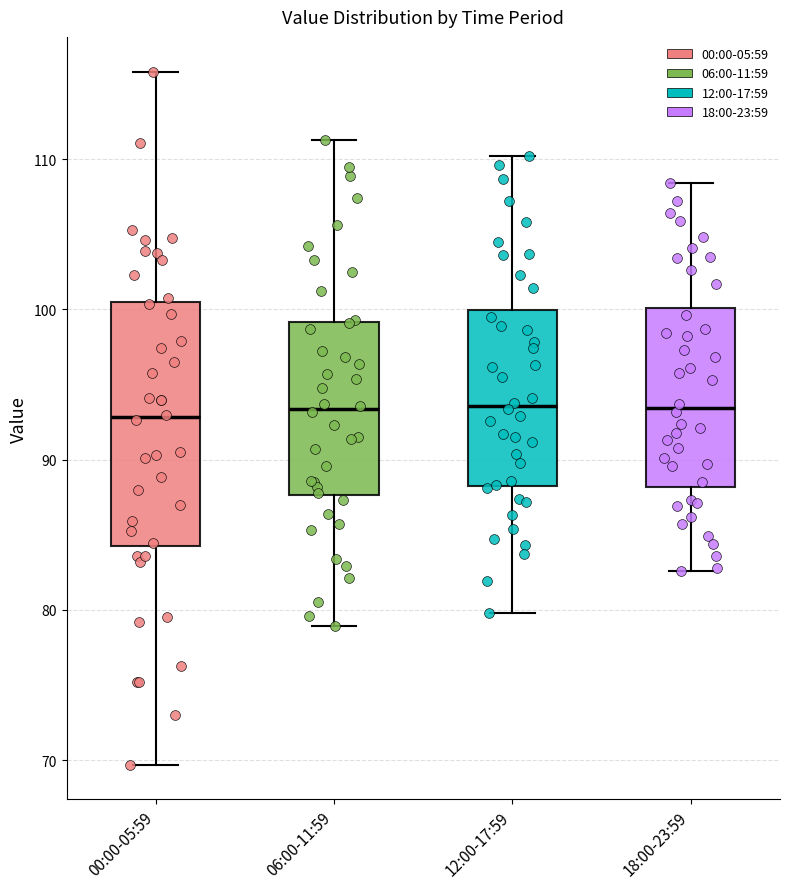

Where does the median line of the box for 12:00-17:59 sit on the y-axis? The values are not printed on the chart, so give them approximately, as read against the axis.

94